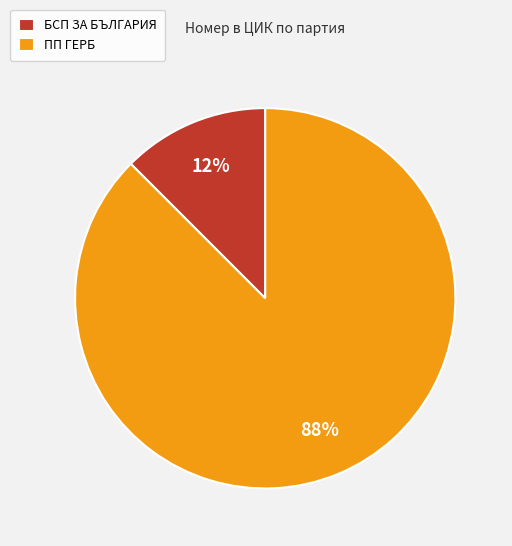

What is the ratio of the value at БСП ЗА БЪЛГАРИЯ to the value at ПП ГЕРБ?

0.1